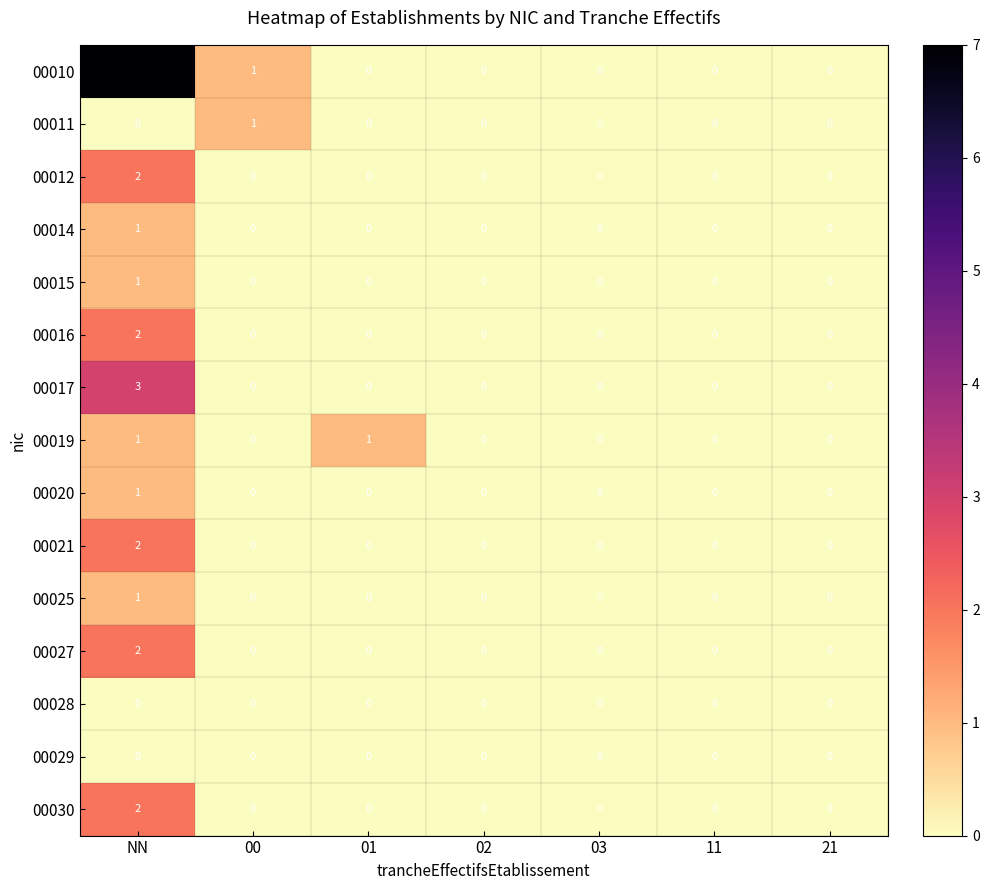

How many values in 00025 are above zero?

1